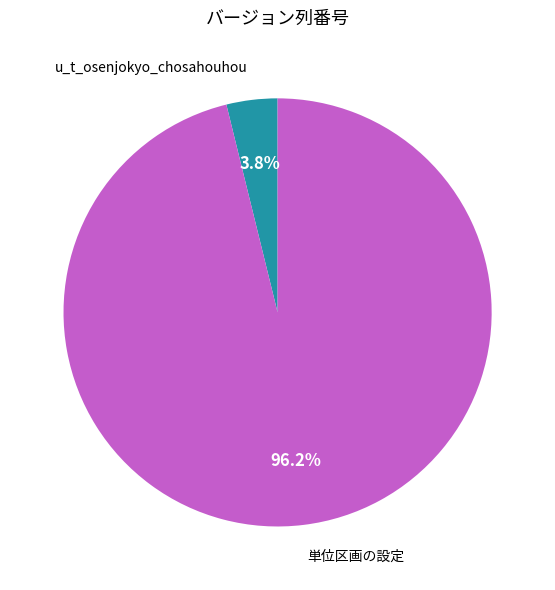

To the nearest percent, what is the difference between the largest and smallest slice percentages?

92%